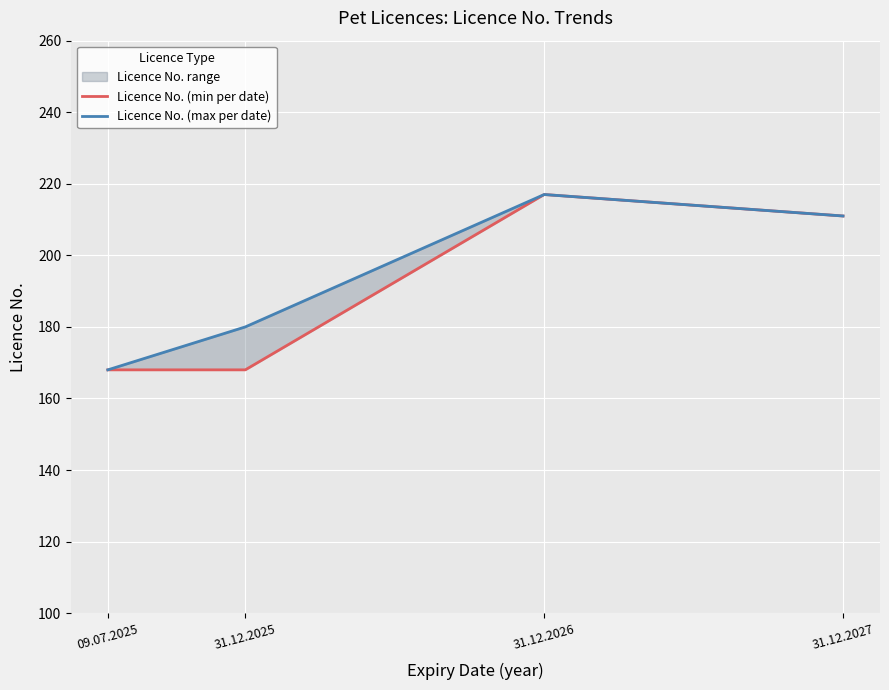

Which series has the largest range (max minus min)?

Licence No. (min per date)